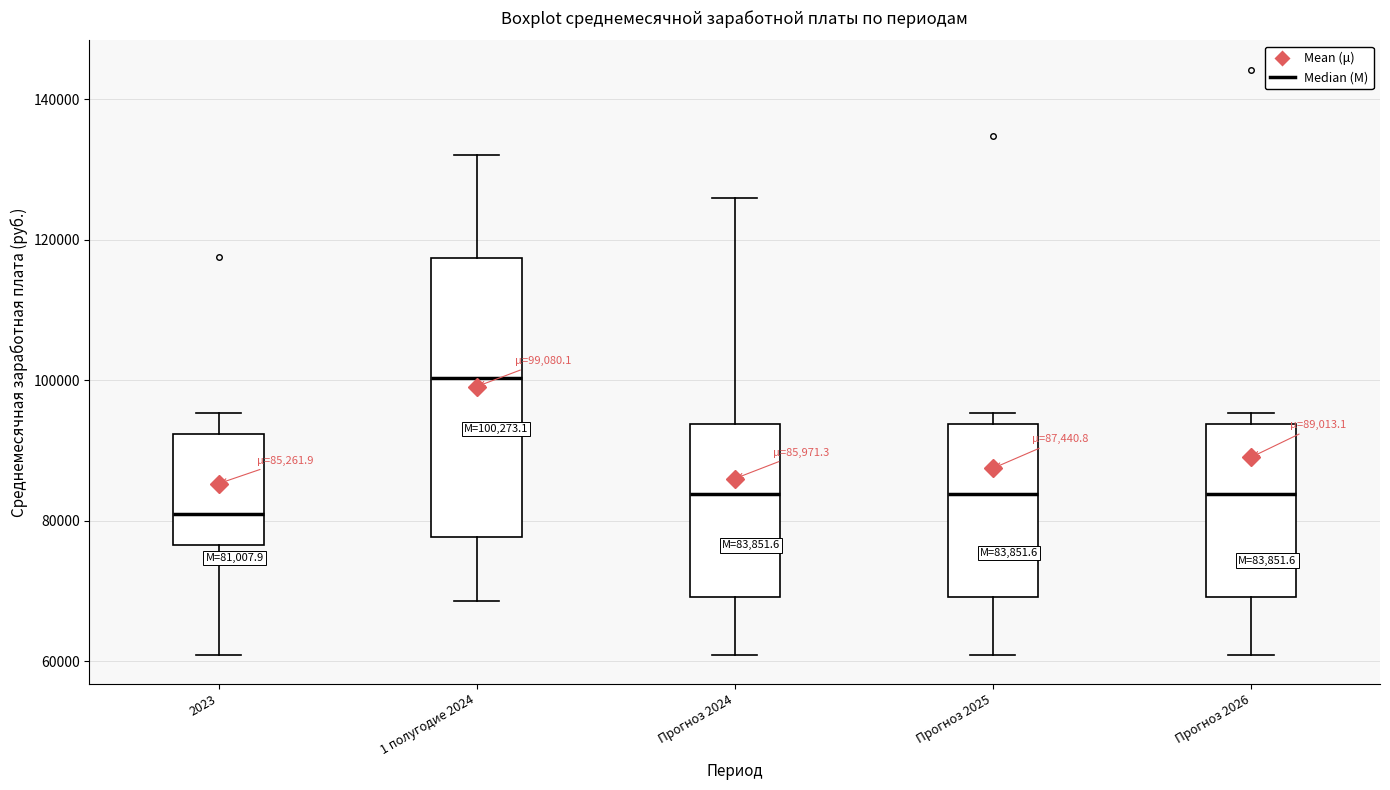

Which box has the lowest median line?

2023